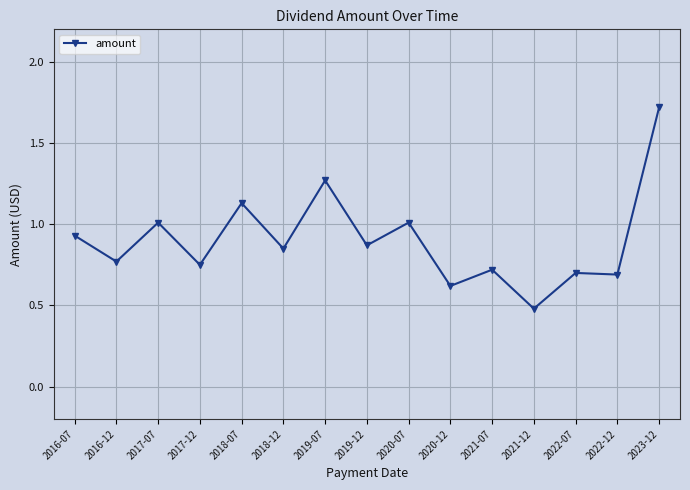

What value does the data have at 2023-12?

1.7